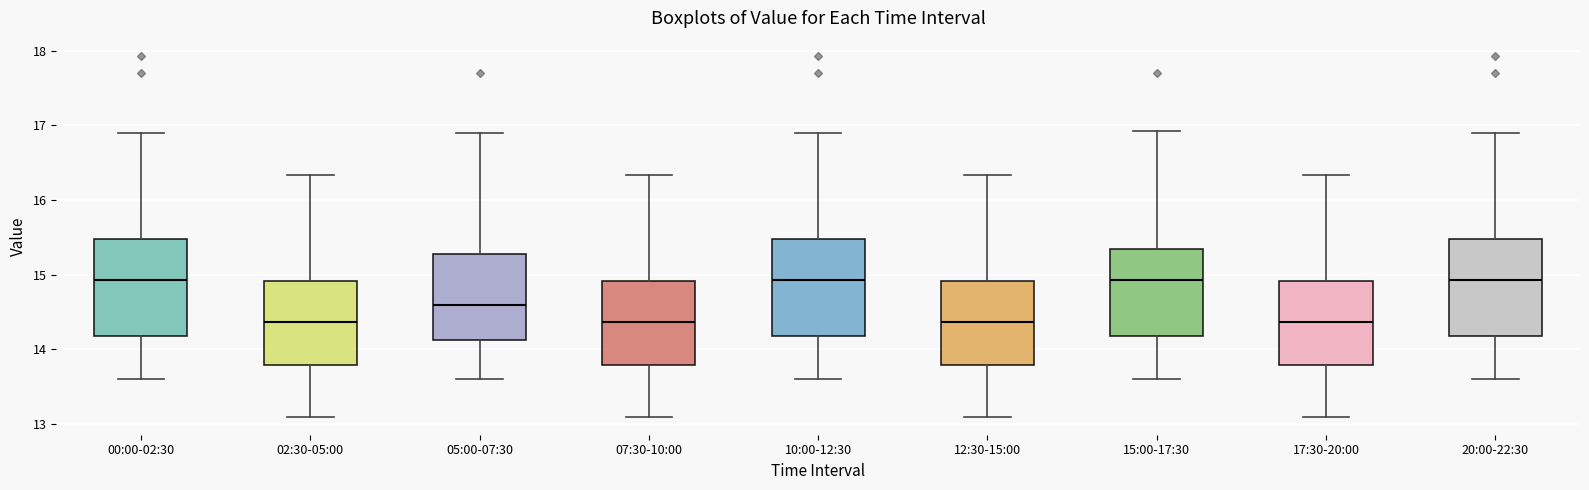

Where does the upper whisker of the box for 02:30-05:00 end on the y-axis? The values are not printed on the chart, so give them approximately, as read against the axis.

16.3